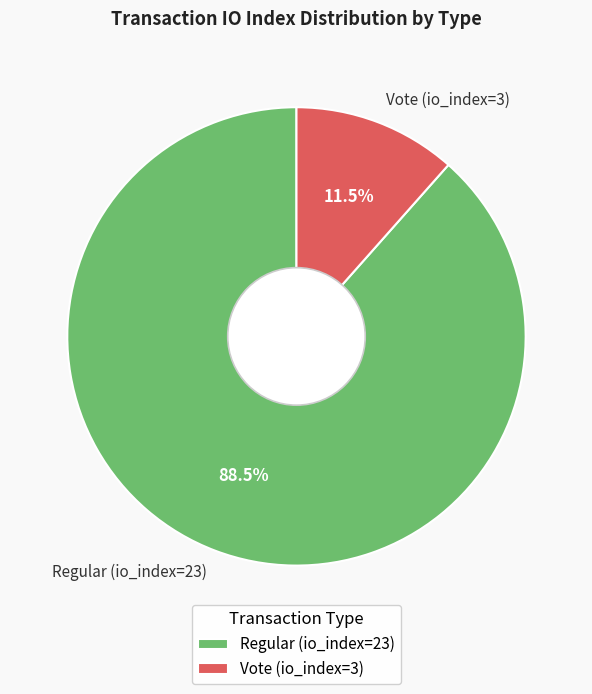

Combined, what portion of the pie is Regular (io_index=23) and Vote (io_index=3)?

100.0%